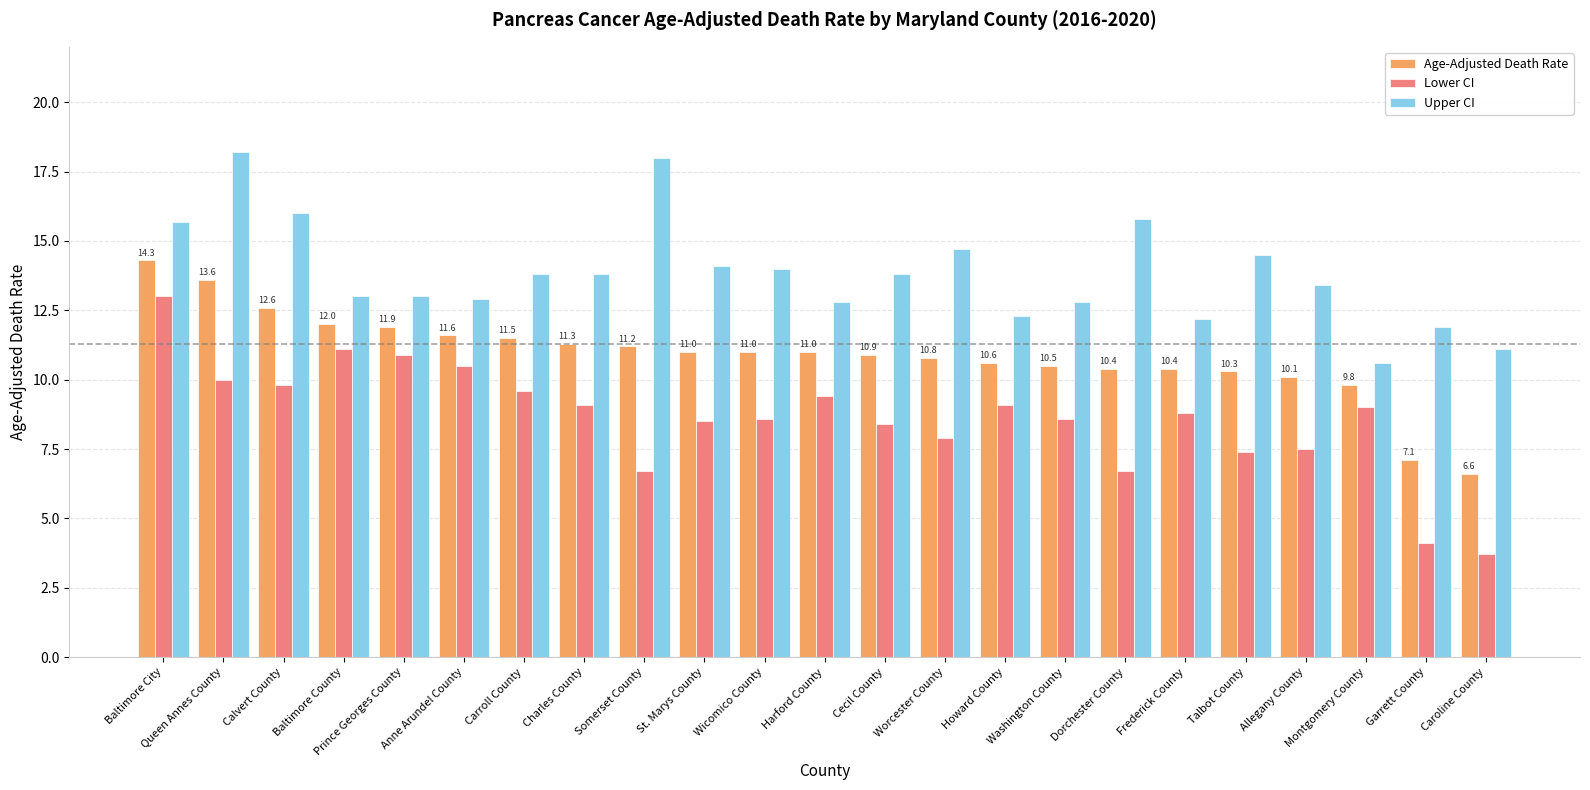

How many bars are there in each group?

3